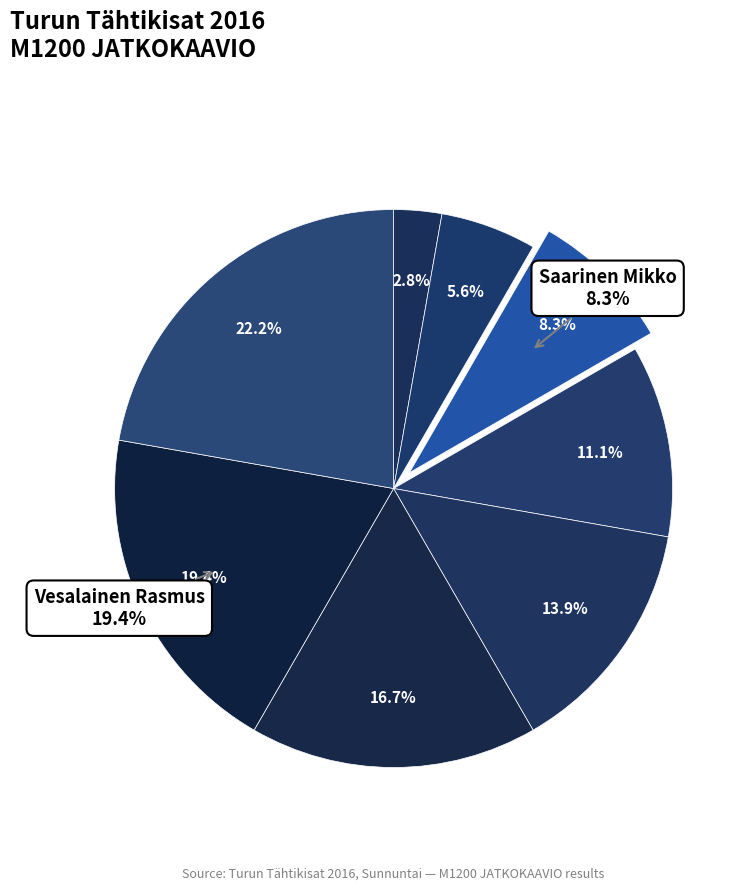

To the nearest percent, what portion does Meinander Juha represent?

22%